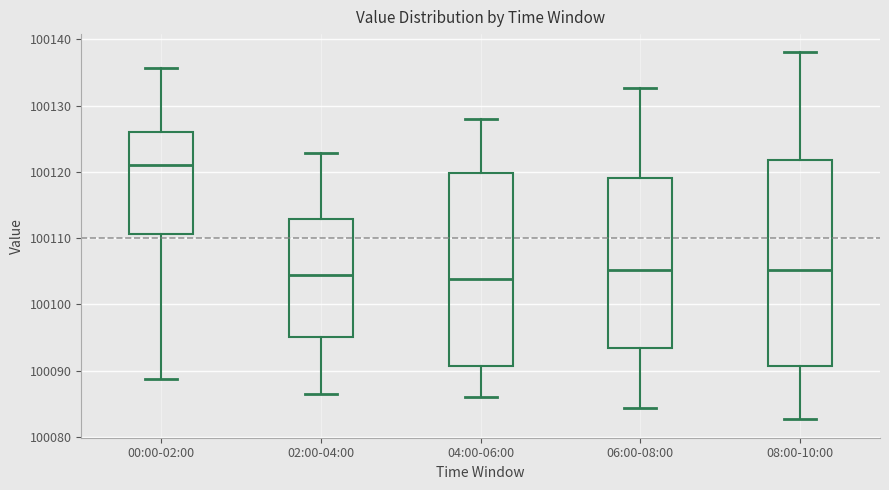

Which box is the tallest, from its lower edge to its upper edge?

08:00-10:00